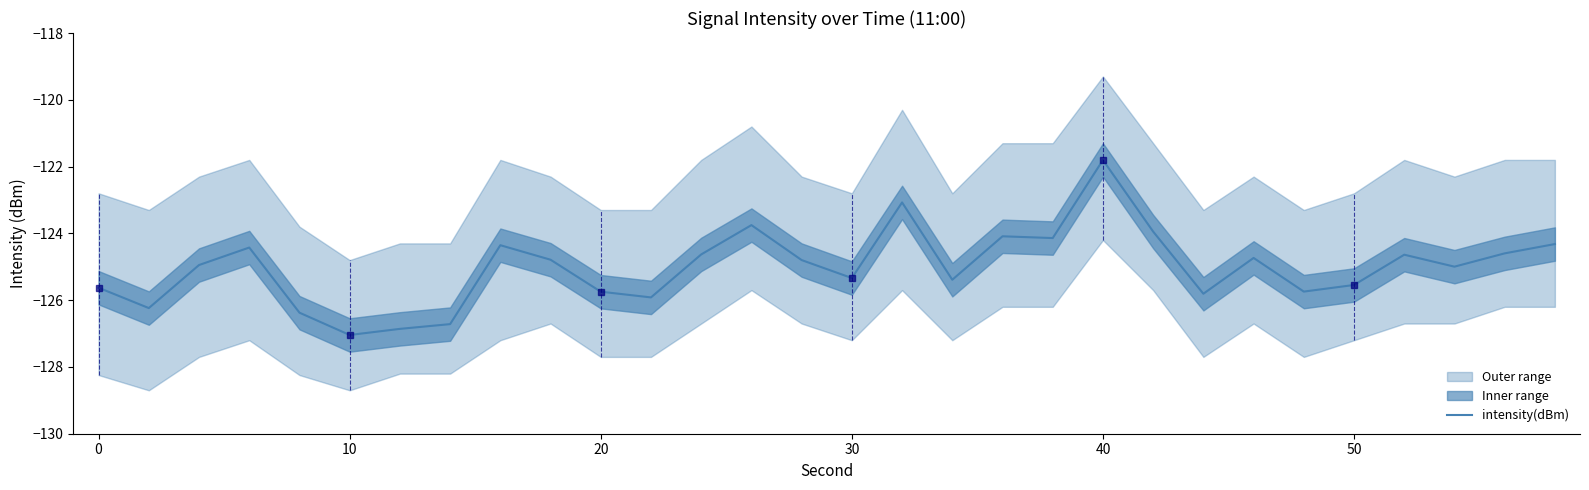

Reading left to right, transcribe all the data shown in this chart.

-125.6	-126.2	-124.9	-124.4	-126.4	-127.0	-126.9	-126.7	-124.4	-124.8	-125.7	-125.9	-124.6	-123.8	-124.8	-125.3	-123.1	-125.4	-124.1	-124.1	-121.8	-123.9	-125.8	-124.7	-125.7	-125.5	-124.6	-125.0	-124.6	-124.3